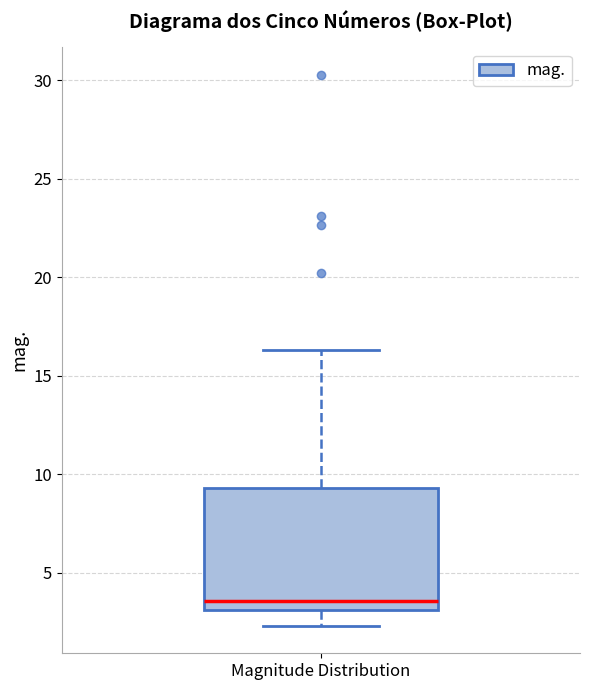

Where does the median line of the box for Magnitude Distribution sit on the y-axis? The values are not printed on the chart, so give them approximately, as read against the axis.

3.5